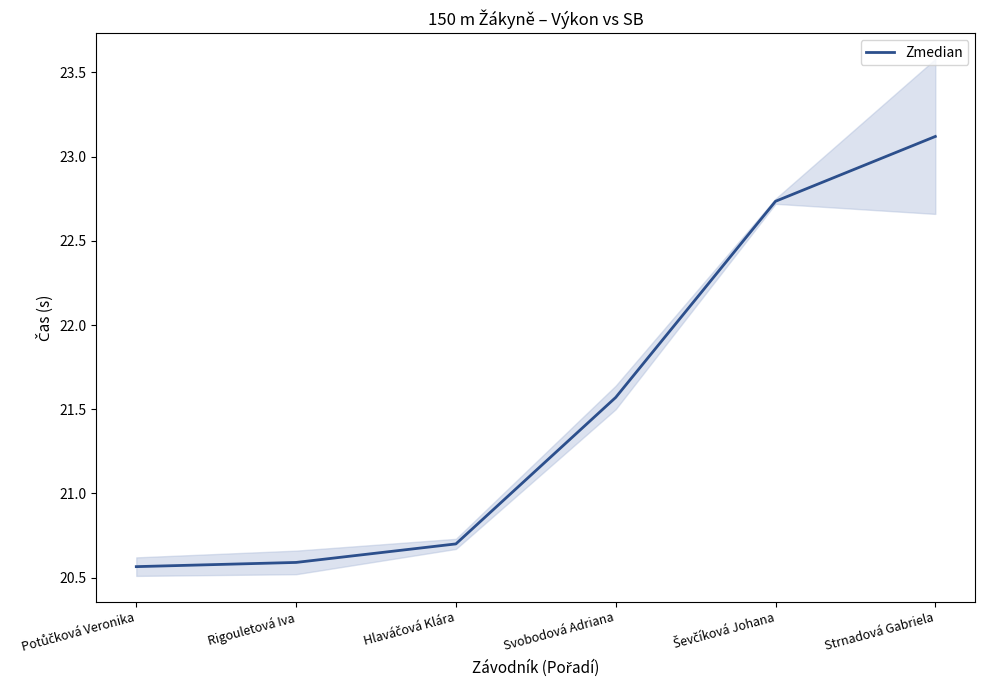

True or false: there are more than 0 points higher than both neighbors.

False